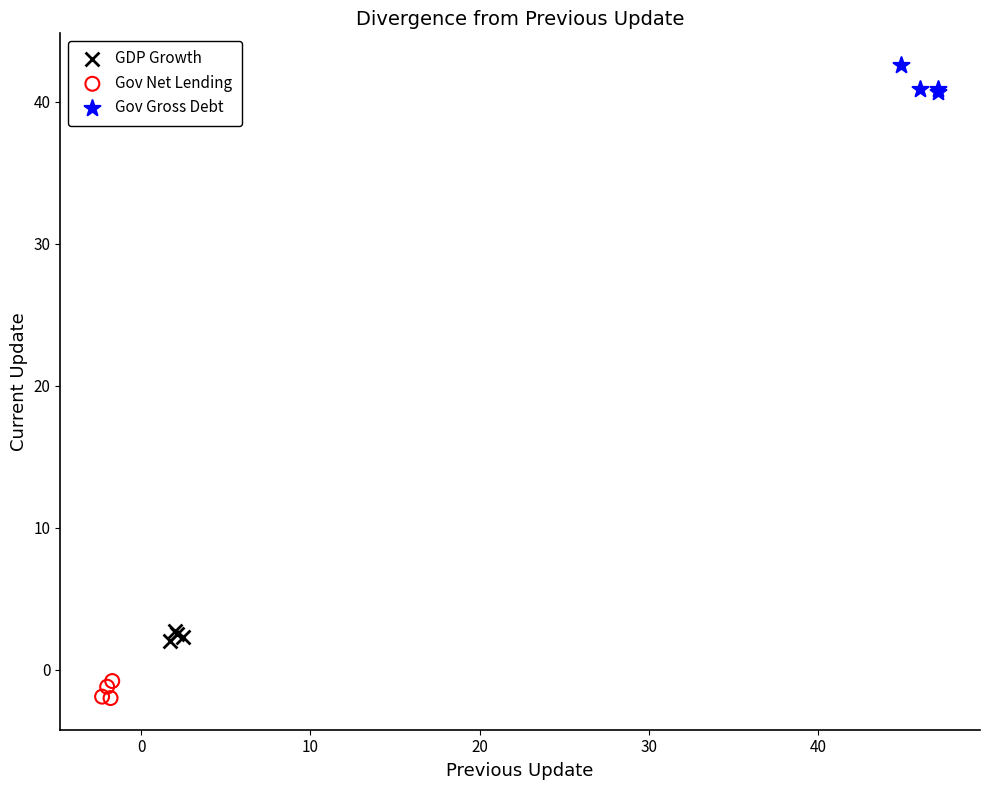

What are all the series names shown in the legend?

GDP Growth, Gov Net Lending, Gov Gross Debt